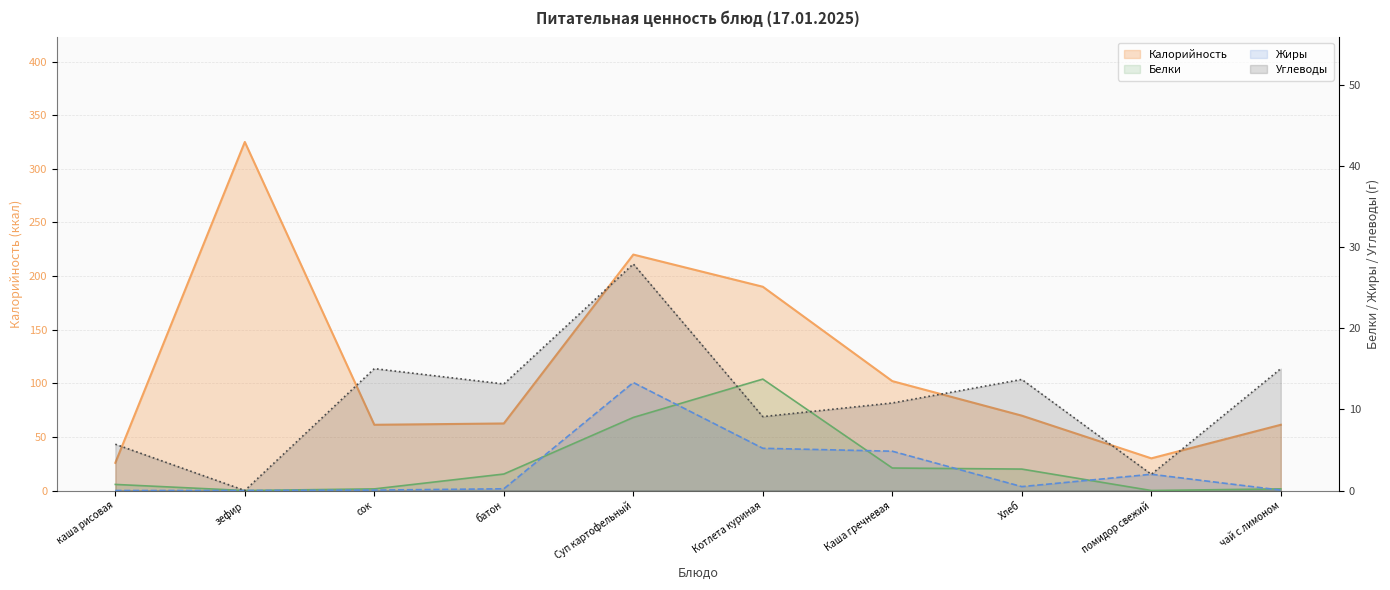

Where is the first local minimum for Белки?

зефир